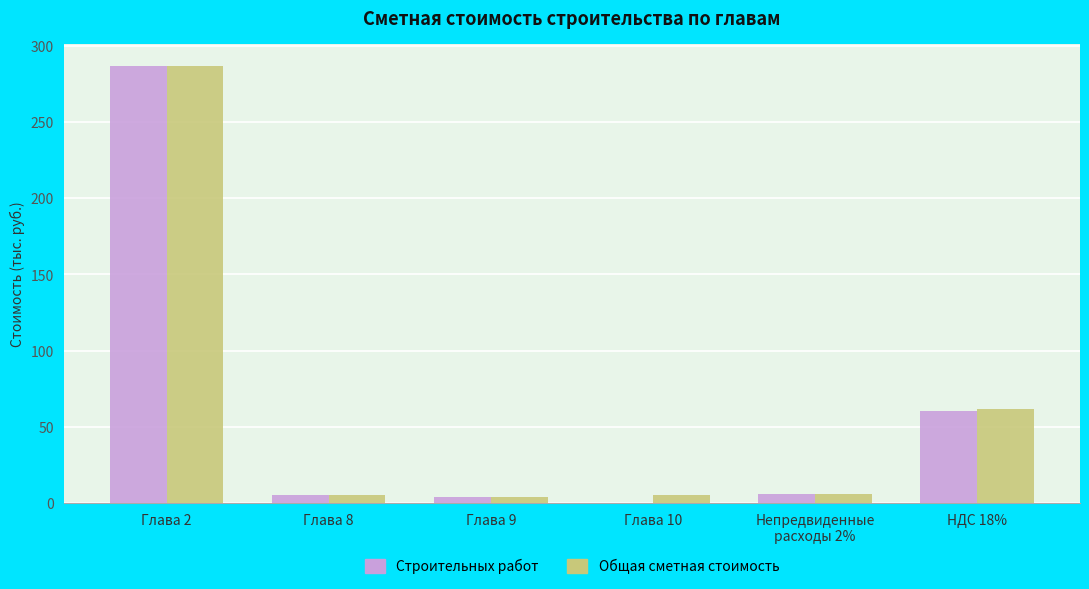

What is the maximum value shown in the chart?

286.8